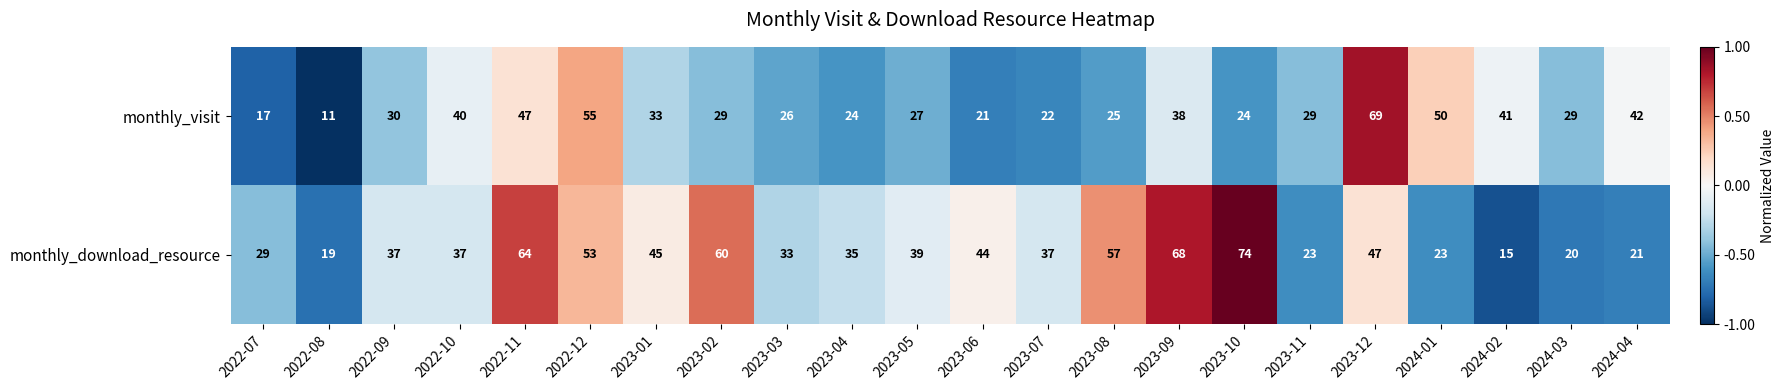

List the series in order of their overall mean, highest first.

monthly_download_resource, monthly_visit